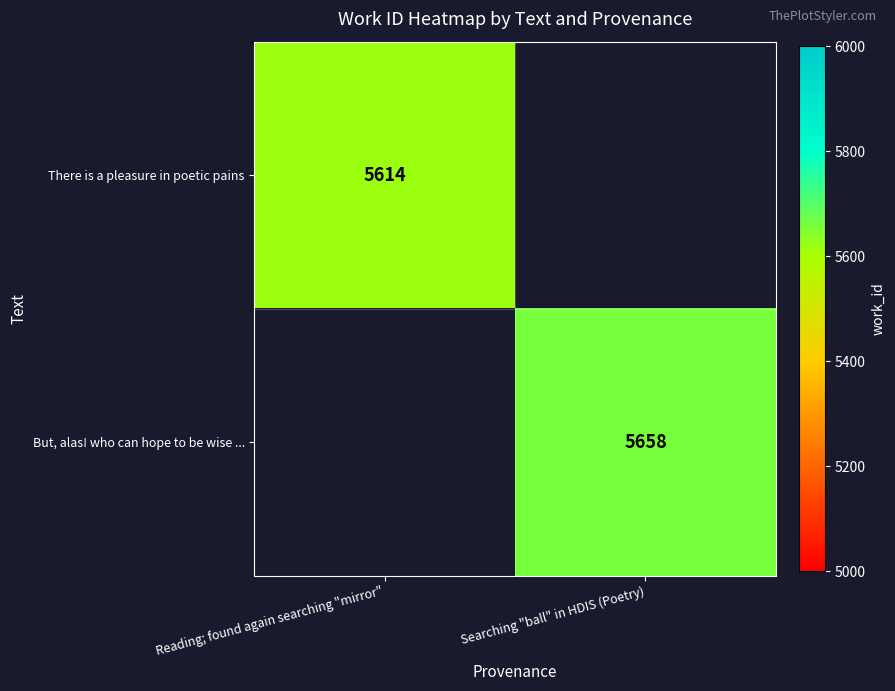

The value of But, alas! who can hope to be wise ... at Searching "ball" in HDIS (Poetry) is 3202. True or false?

False